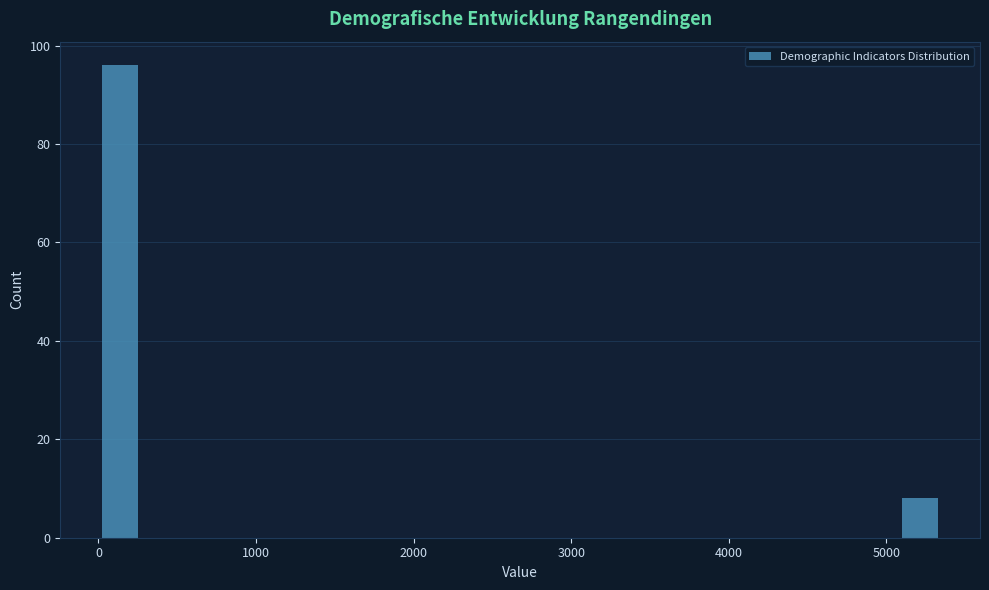

Read against the x-axis, roughly where is the centre of the tallest bar?

100